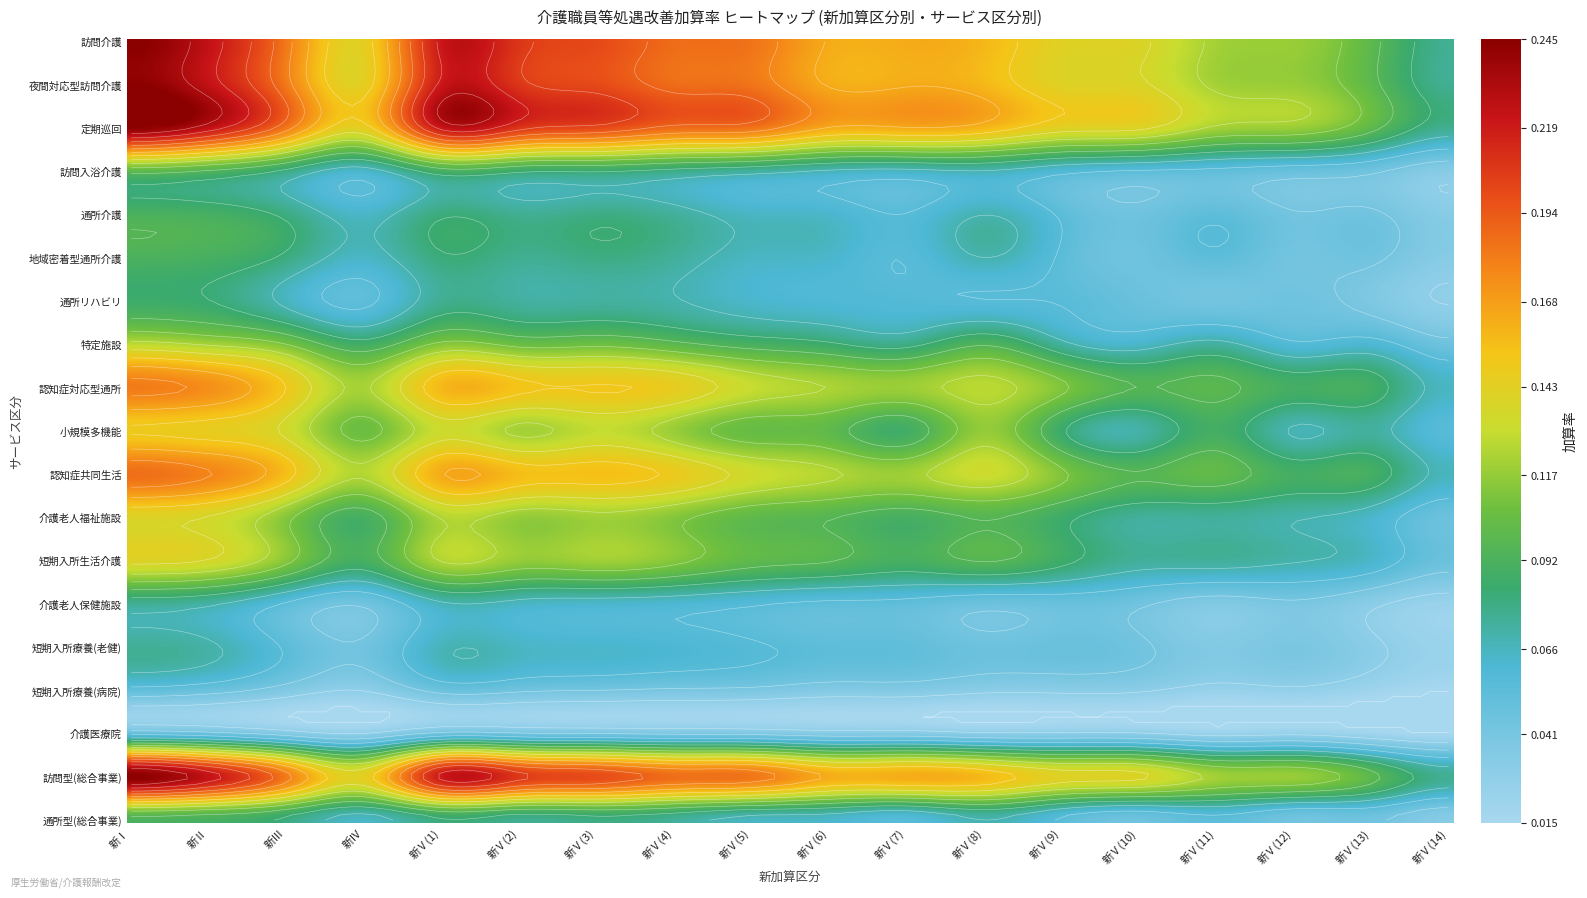

Which series has the largest total across all categories?

訪問介護